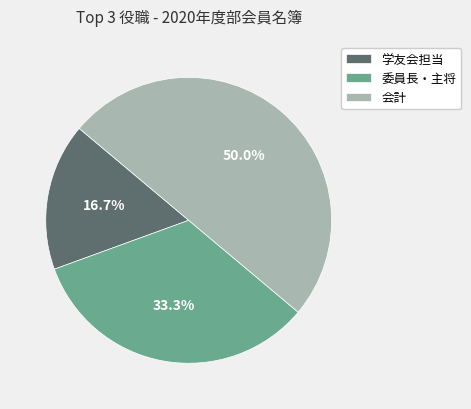

Count the number of slices in the pie.

3